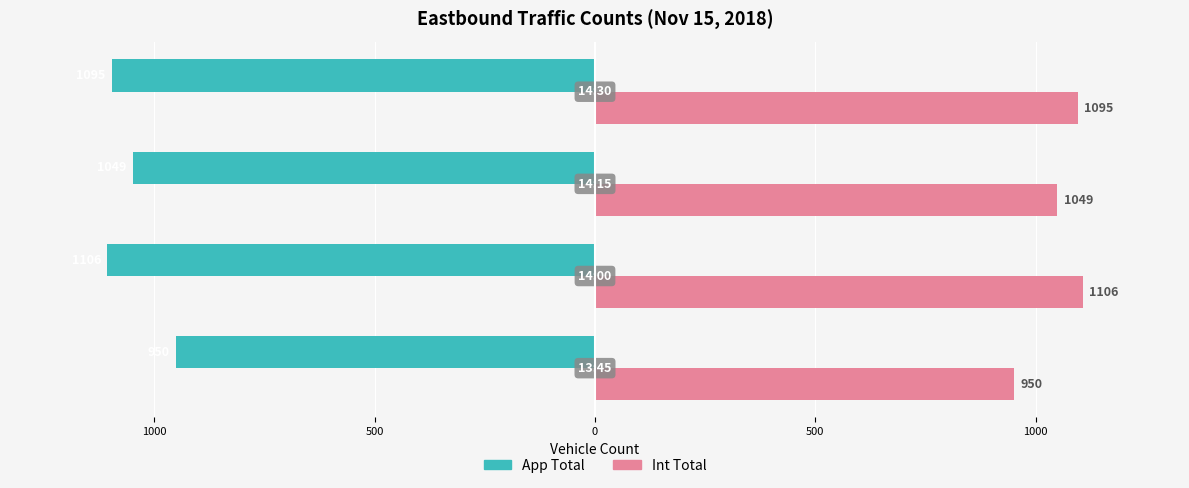

What are all the series names shown in the legend?

App Total, Int Total